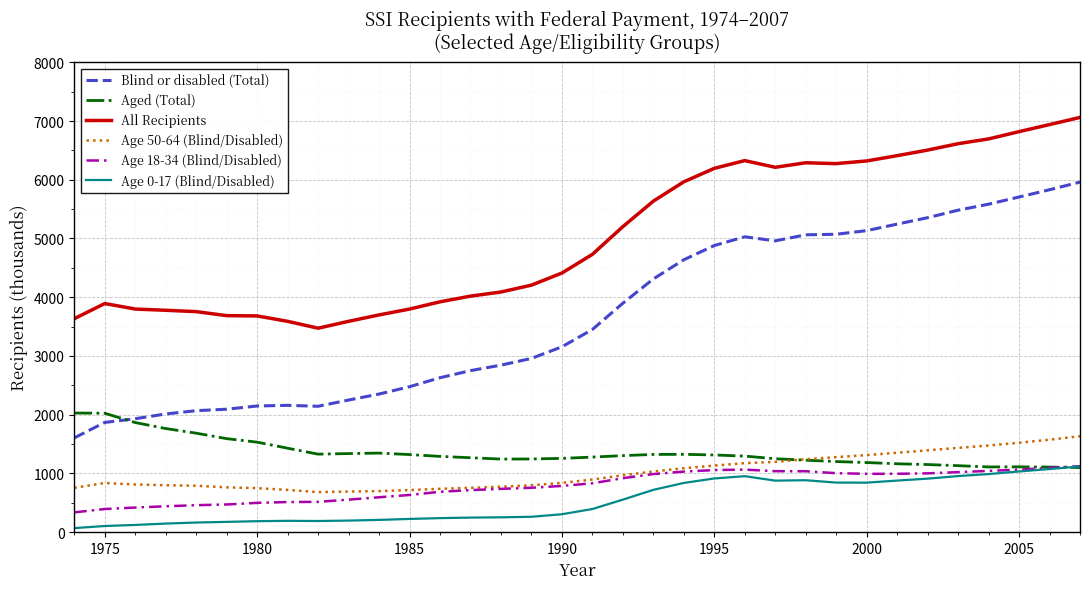

What is the difference between the maximum and minimum values in the Aged (Total) series?

928